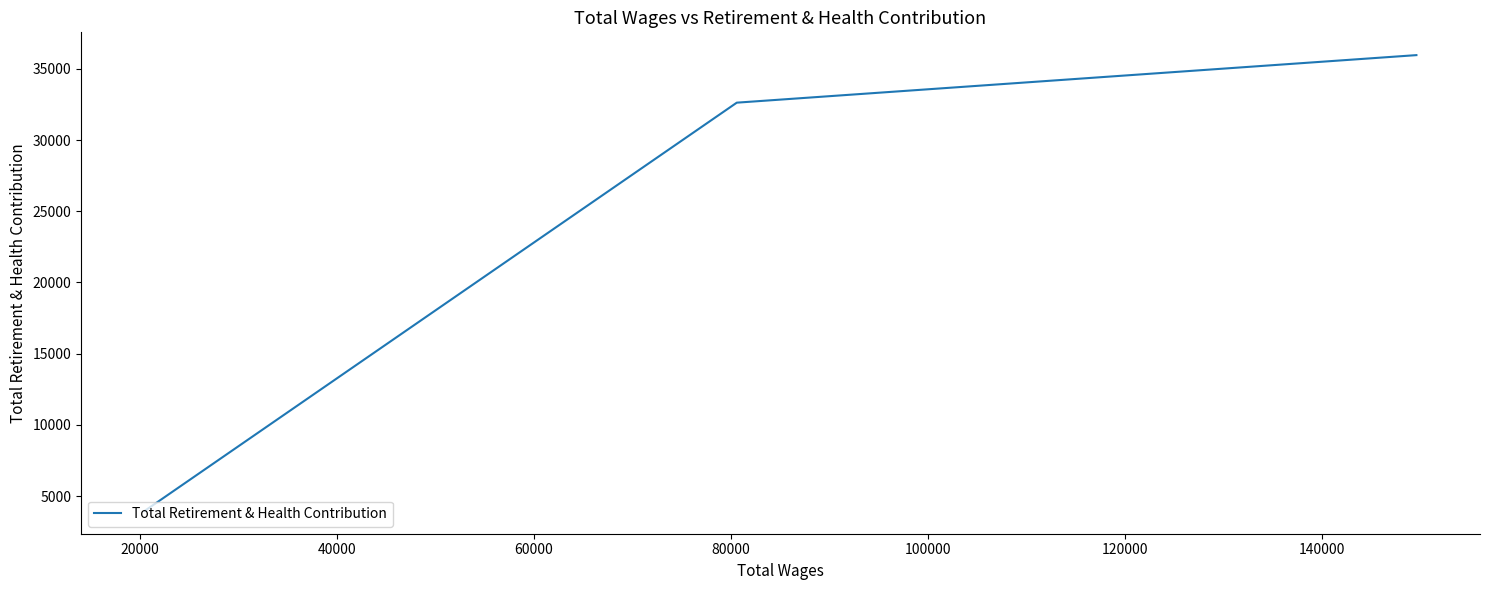

How many data points are less than 32625?

1